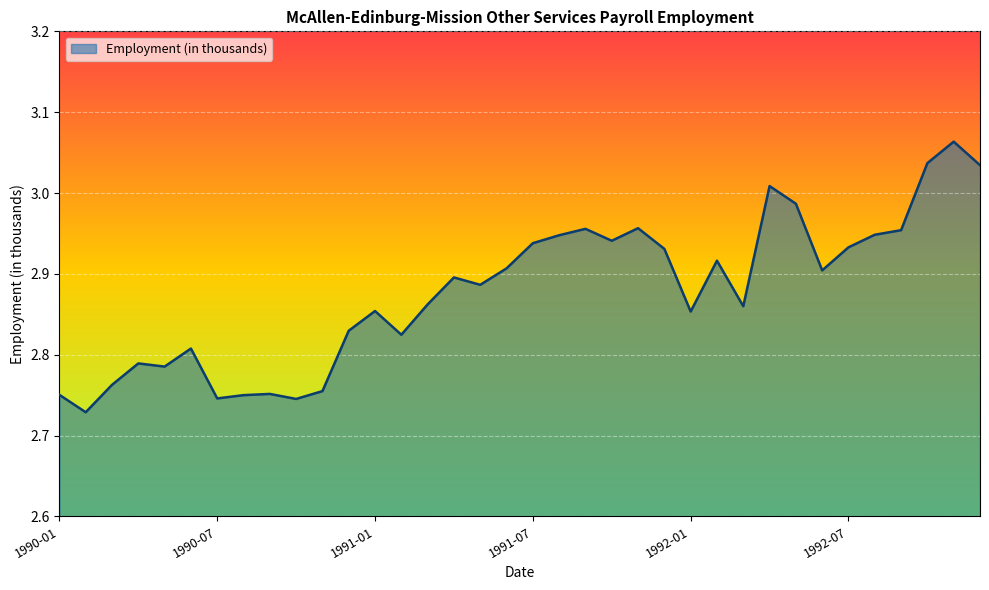

What is the difference between the maximum and minimum values?

0.3